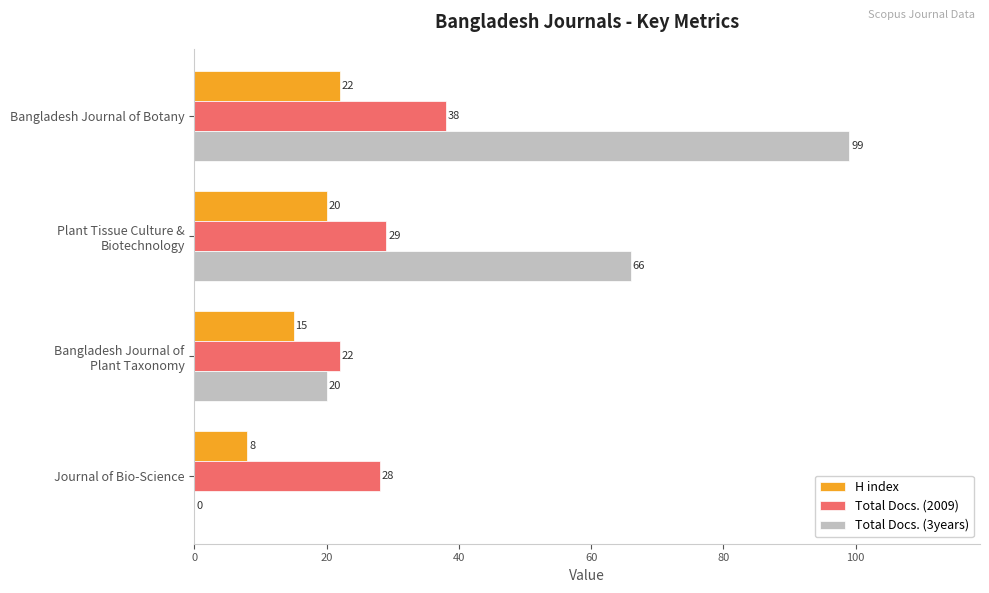

What is the highest value of the Total Docs. (3years) series?

99